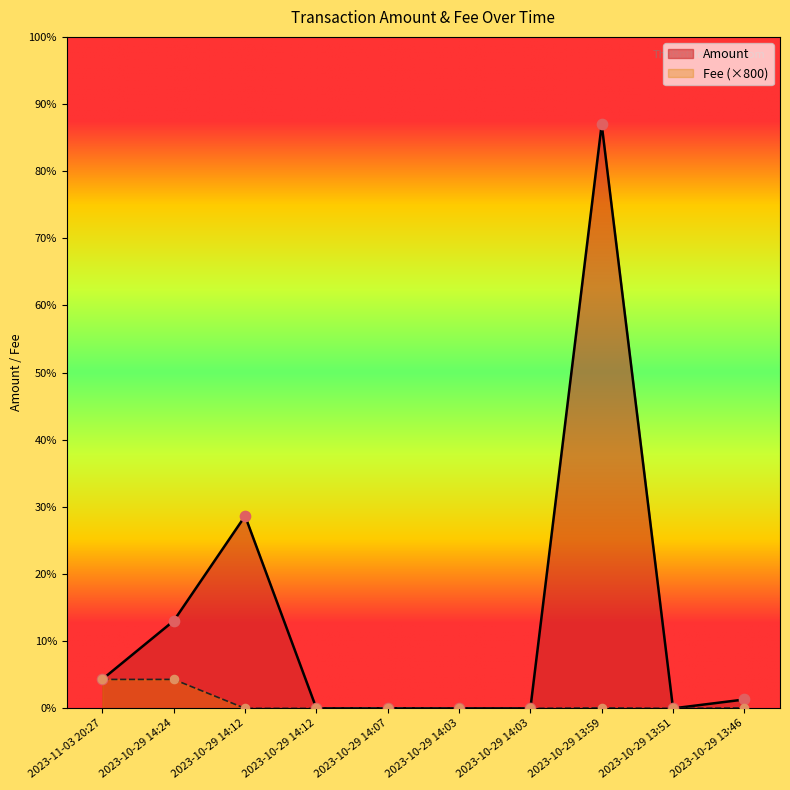

What are all the series names shown in the legend?

Amount, Fee (×800)